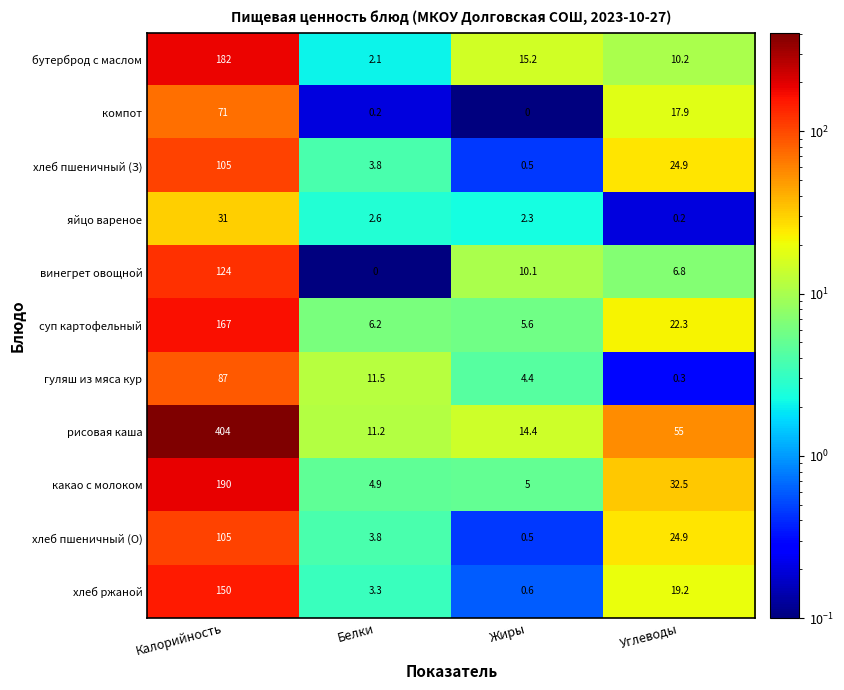

What is the difference between the хлеб пшеничный (З) values at Белки and Углеводы?

21.1